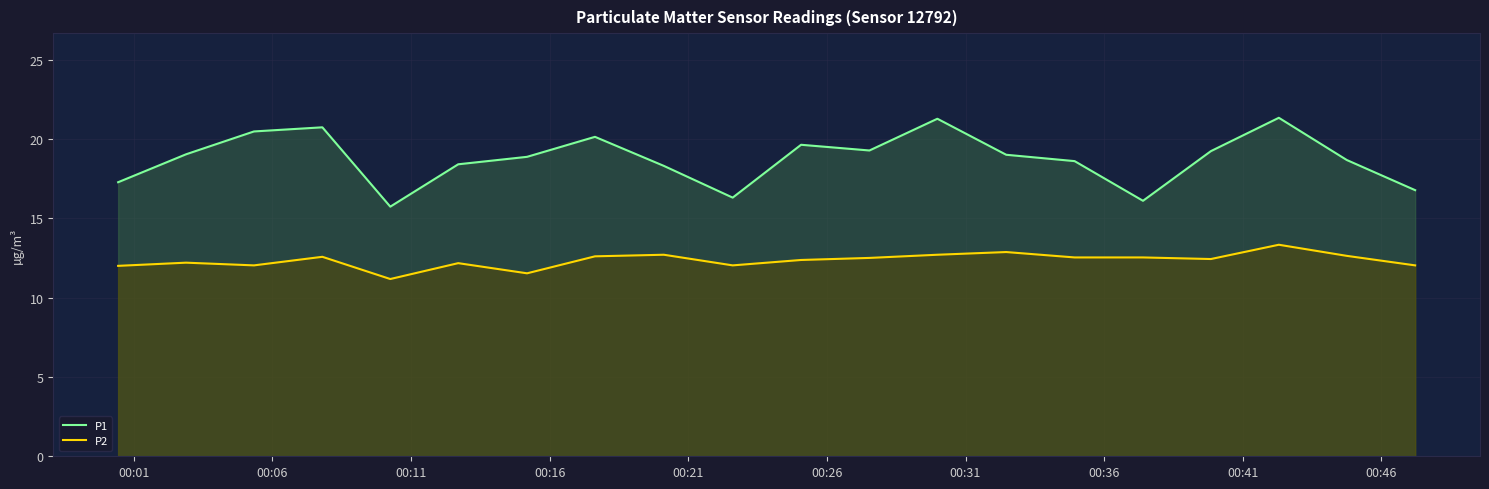

What is the lowest value of the P1 series?

15.7